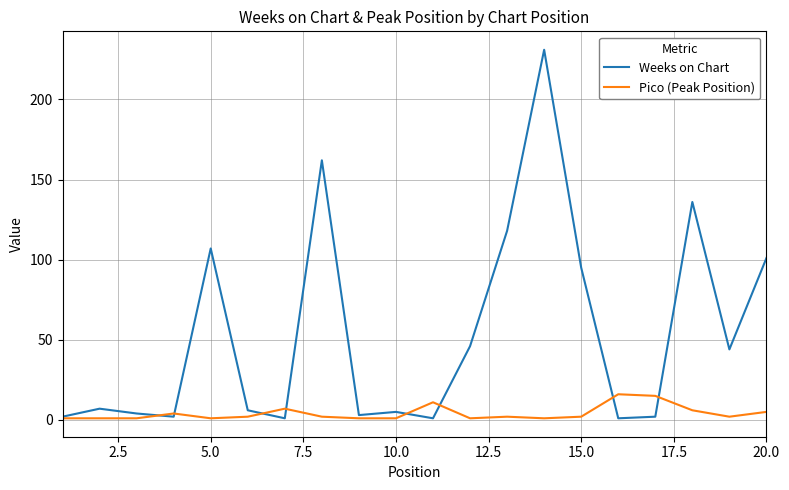

Rank the series by their maximum value, from highest to lowest.

Weeks on Chart, Pico (Peak Position)